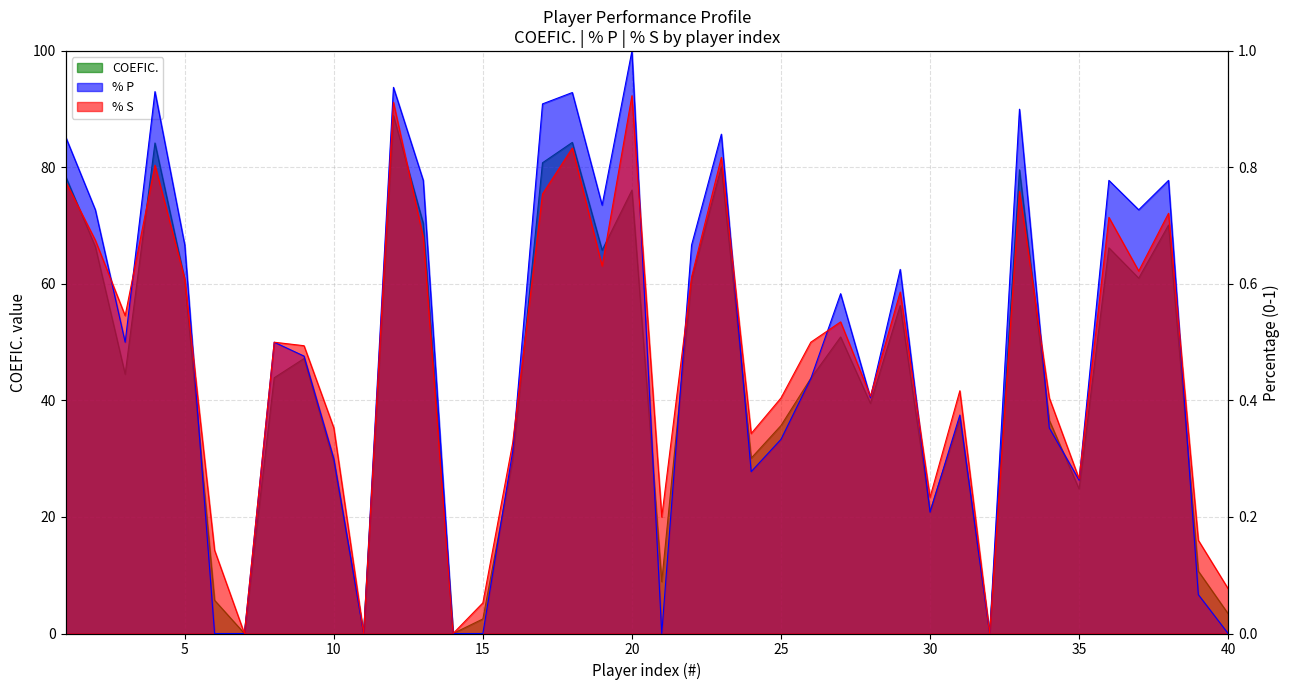

How many values in the % S series exceed 0?

36